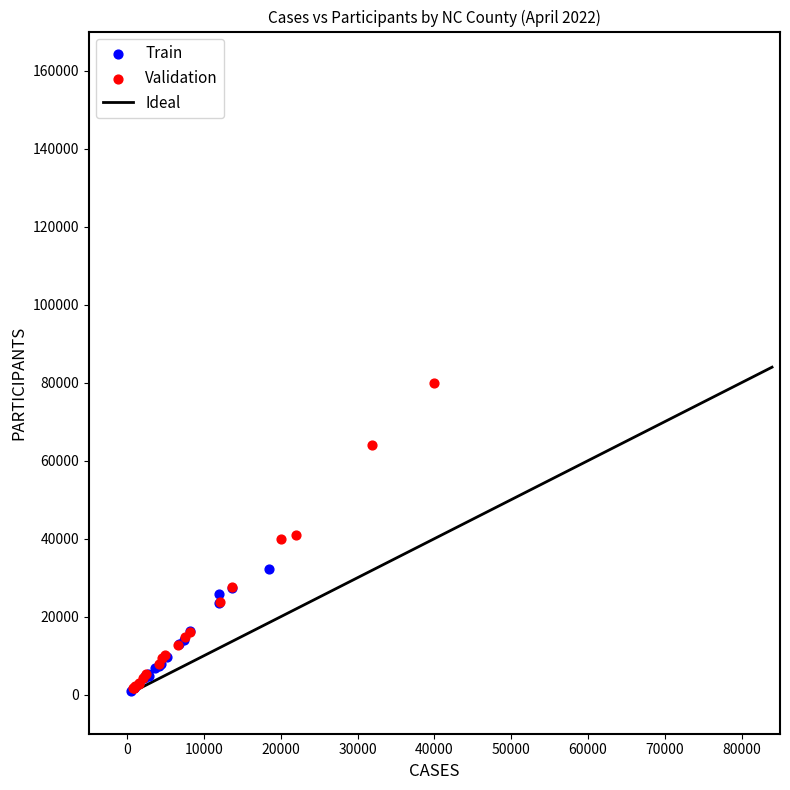

Which series has the widest spread of Y values?

Validation